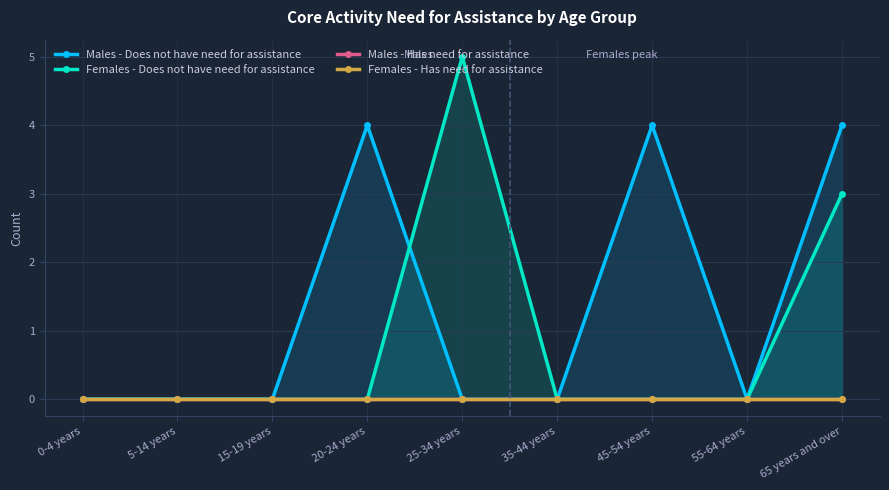

Is it true that Females - Does not have need for assistance equals 0 at 0-4 years?

True